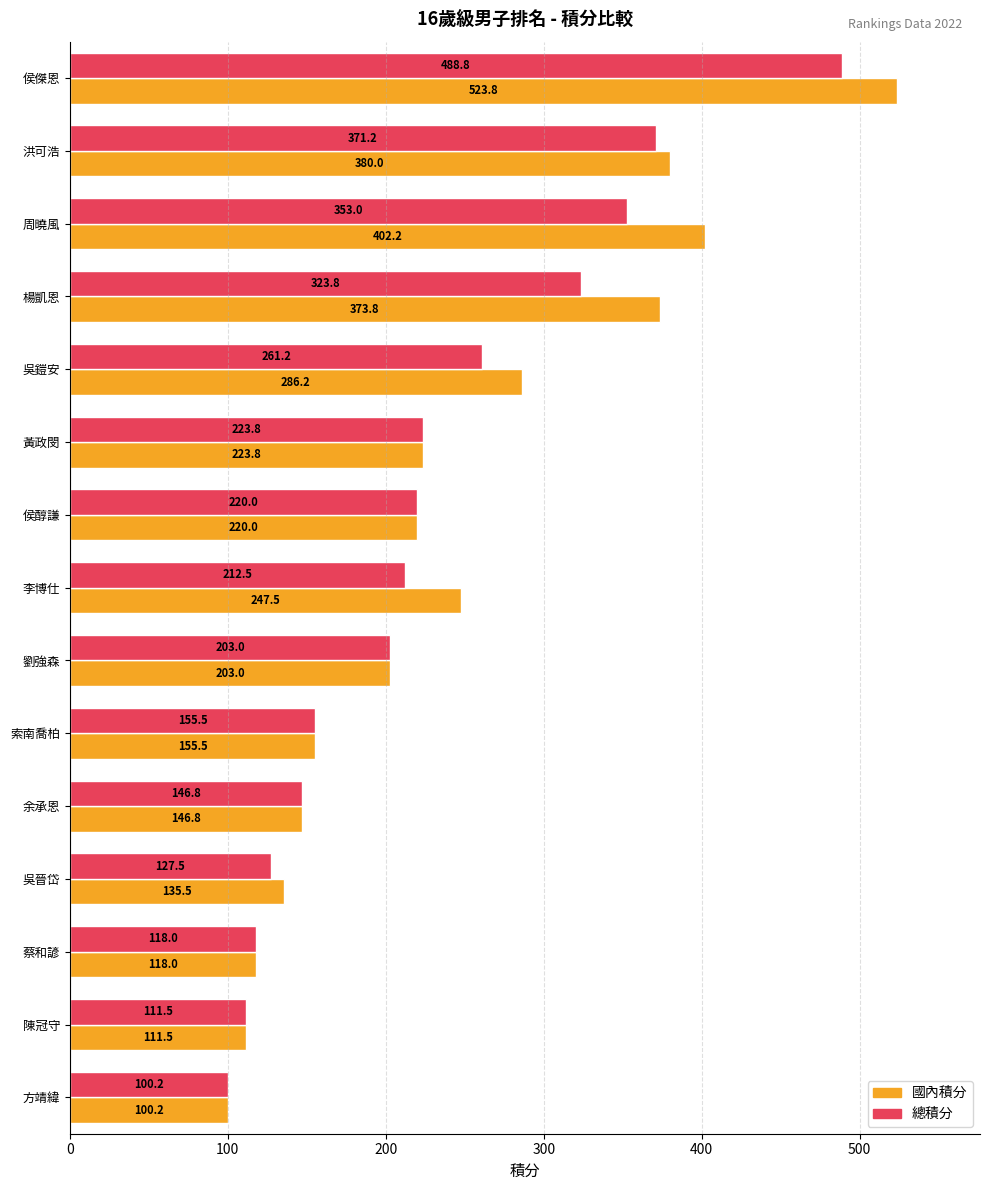

Rank the series by their maximum value, from lowest to highest.

總積分, 國內積分